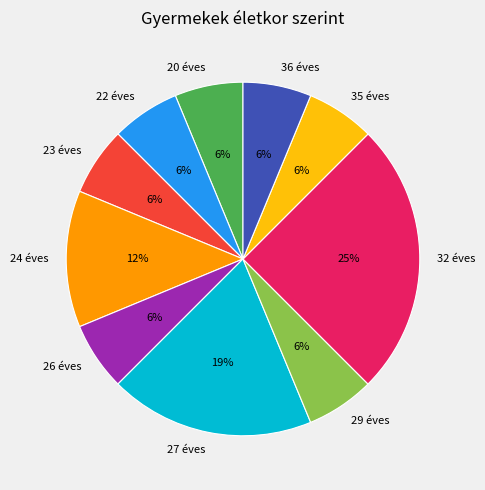

What is the ratio of the value at 29 éves to the value at 20 éves?

1.0